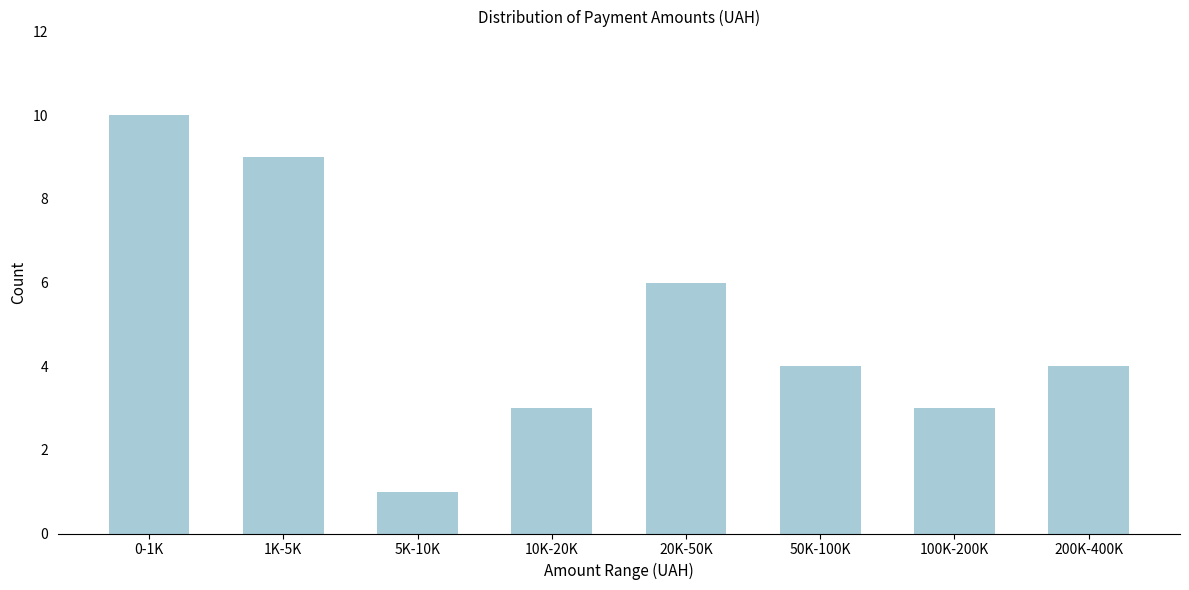

Reading right to left, what are all the values shown in this chart?

200K-400K=4	100K-200K=3	50K-100K=4	20K-50K=6	10K-20K=3	5K-10K=1	1K-5K=9	0-1K=10